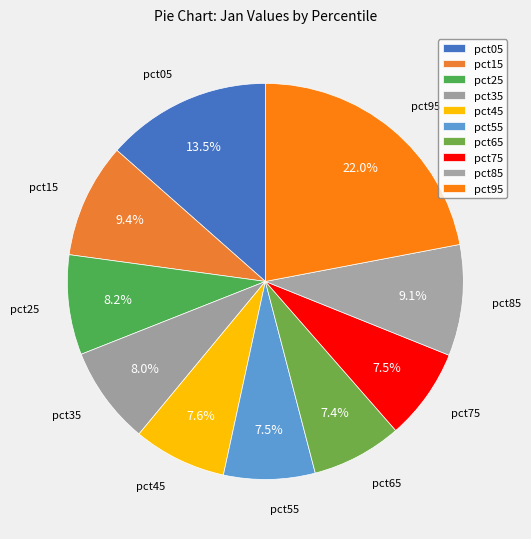

How many slices are in this pie chart?

10